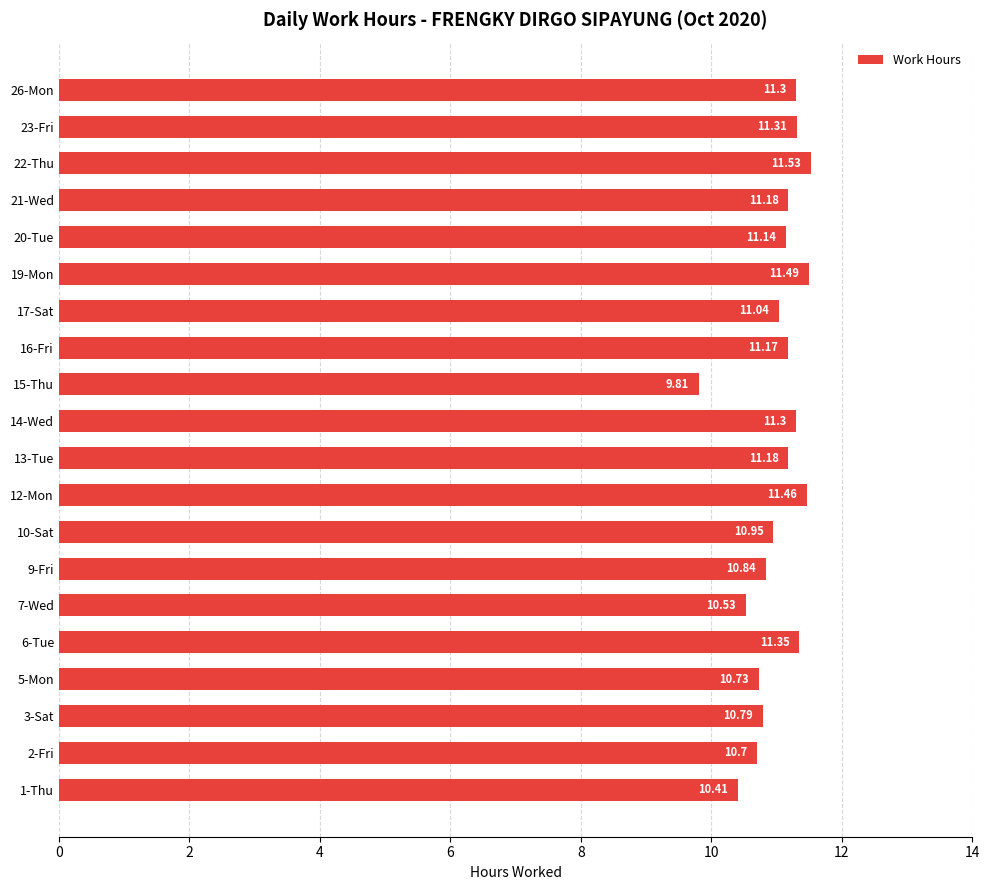

Which has a higher value, 22-Thu or 17-Sat?

22-Thu